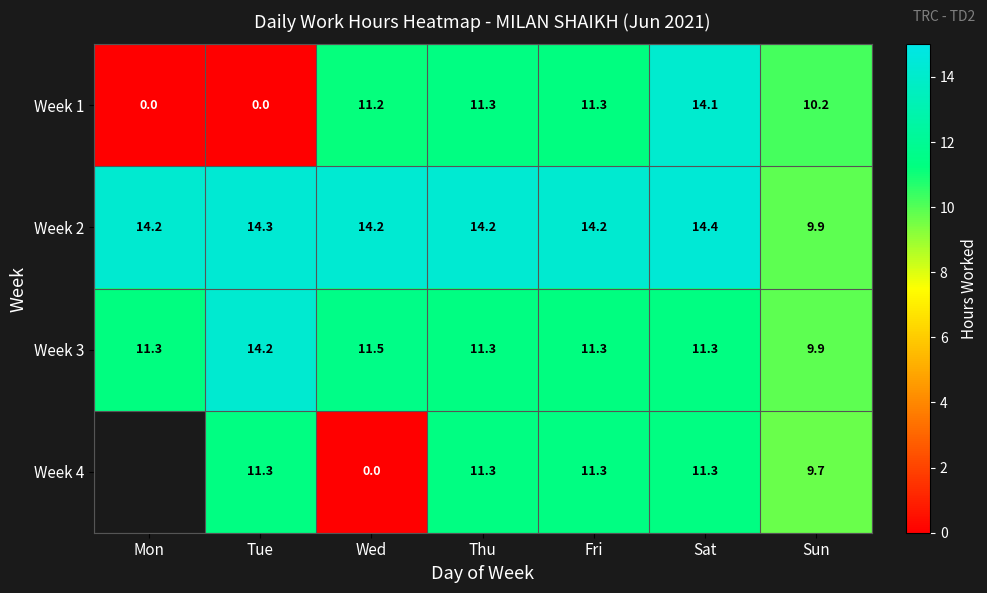

What is the difference between the Week 2 values at Thu and Tue?

0.1